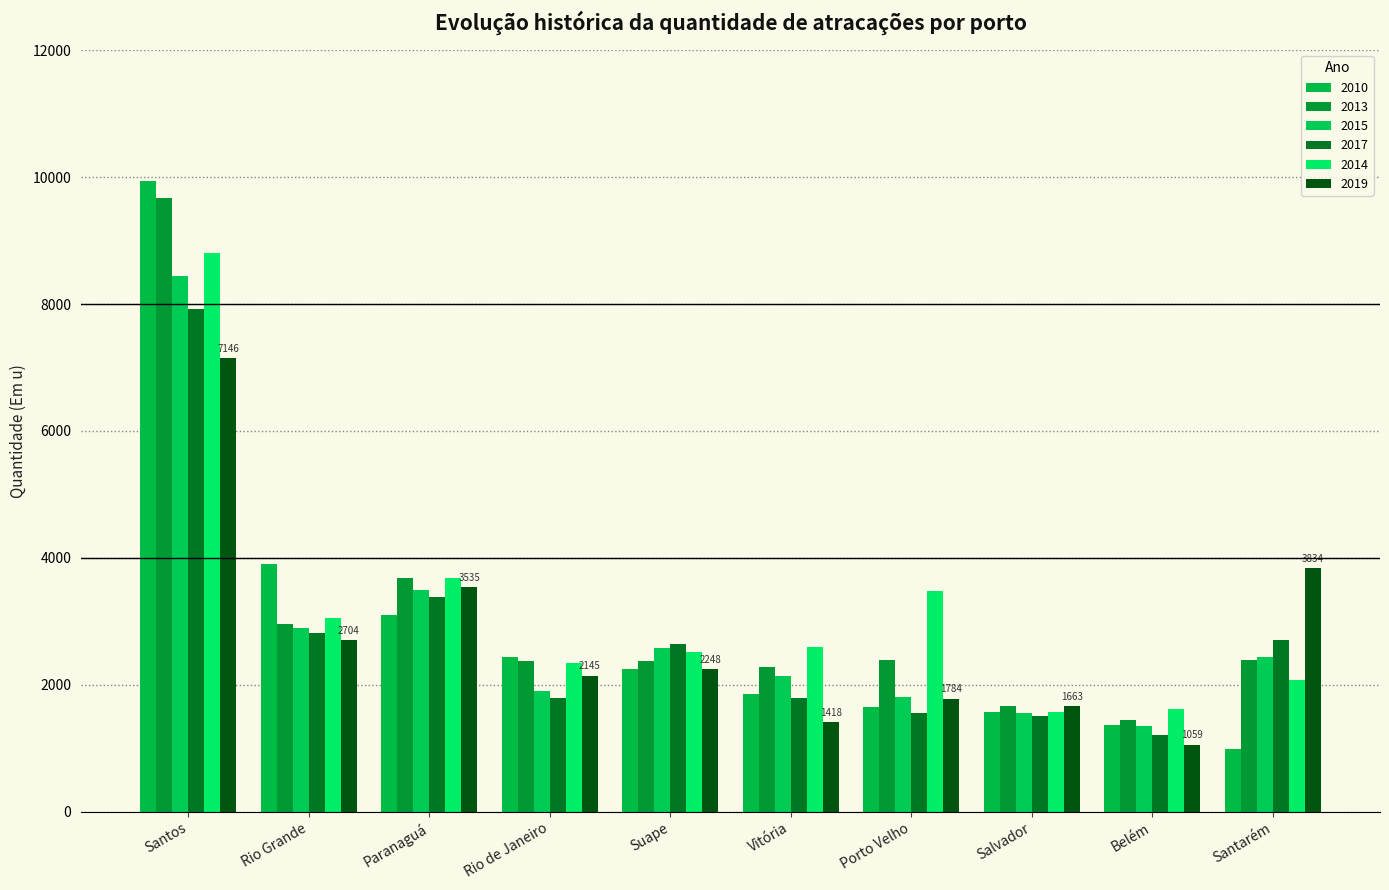

What is the sum of all 2017 values?

27315